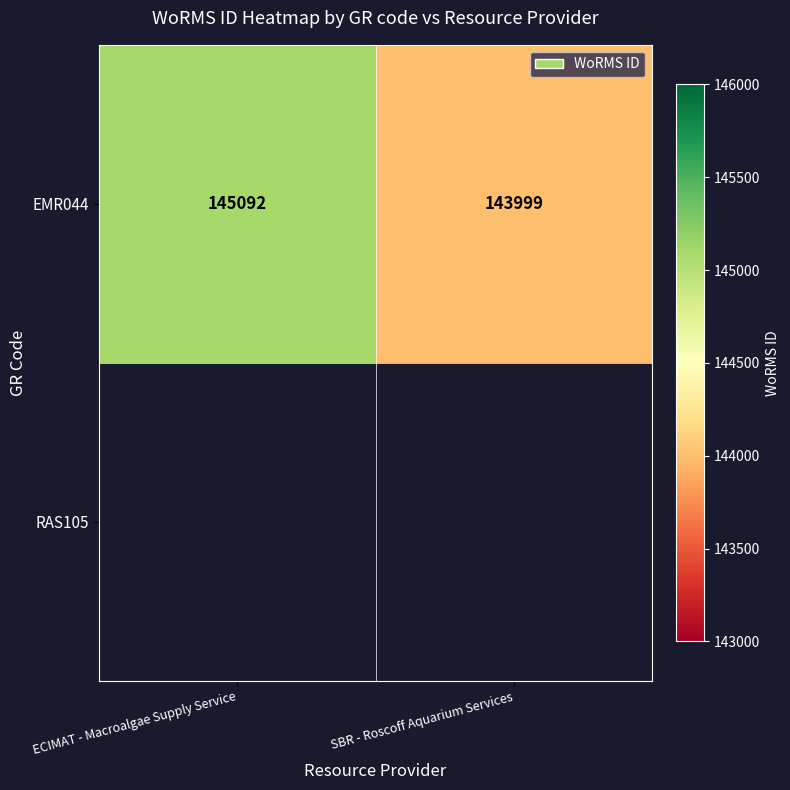

Rank the categories by value from lowest to highest.

SBR - Roscoff Aquarium Services, ECIMAT - Macroalgae Supply Service